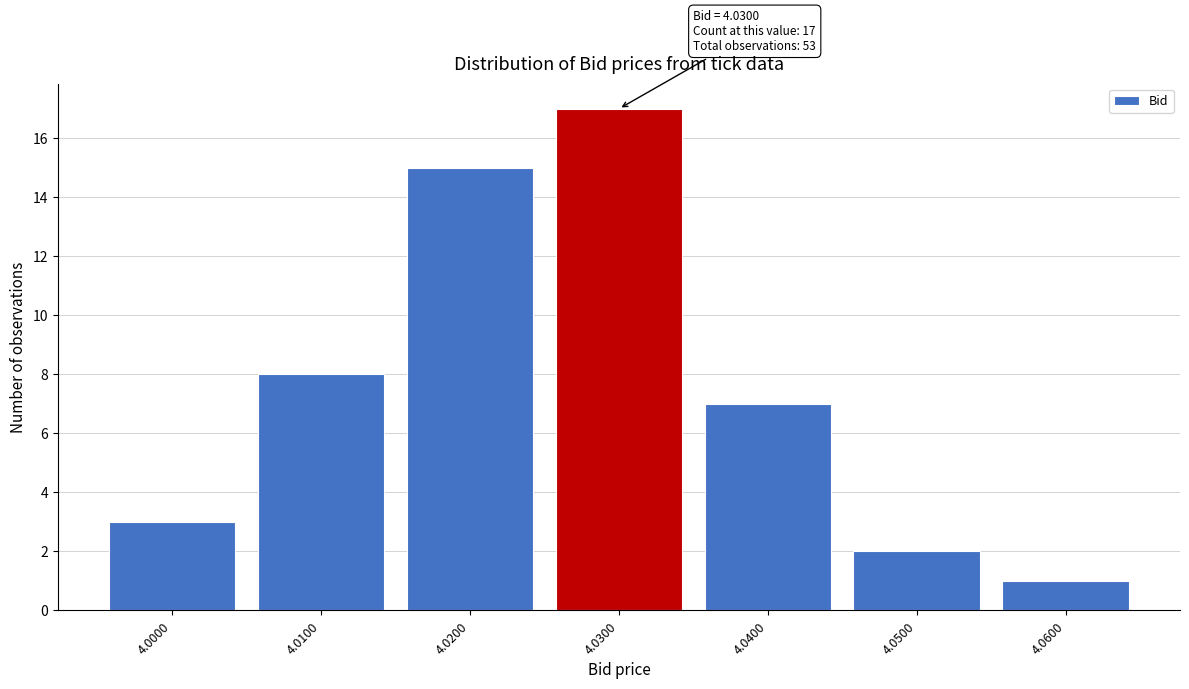

Which range on the x-axis has the tallest bar?

4.025 to 4.035